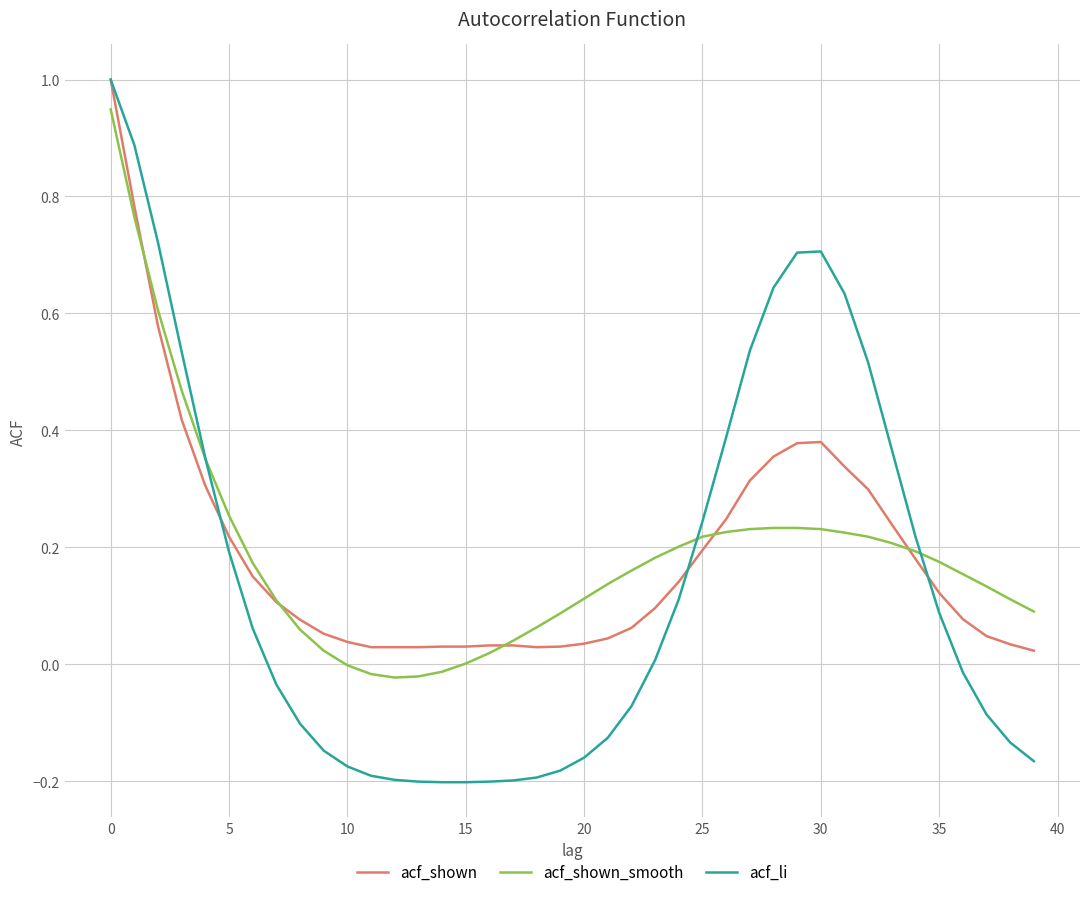

Which series has the largest range (max minus min)?

acf_li